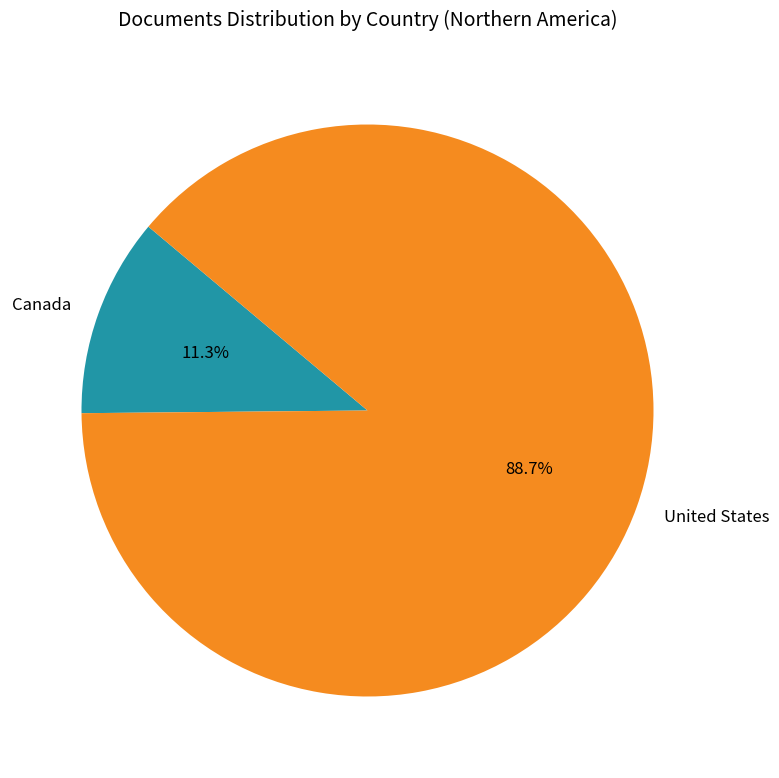

Count the number of slices in the pie.

2